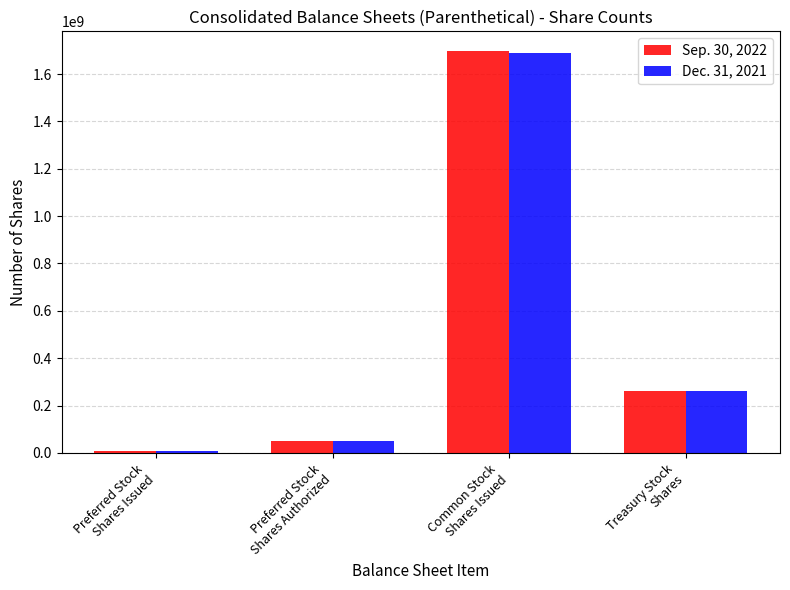

List the series in order of their peak value, highest first.

Sep. 30, 2022, Dec. 31, 2021